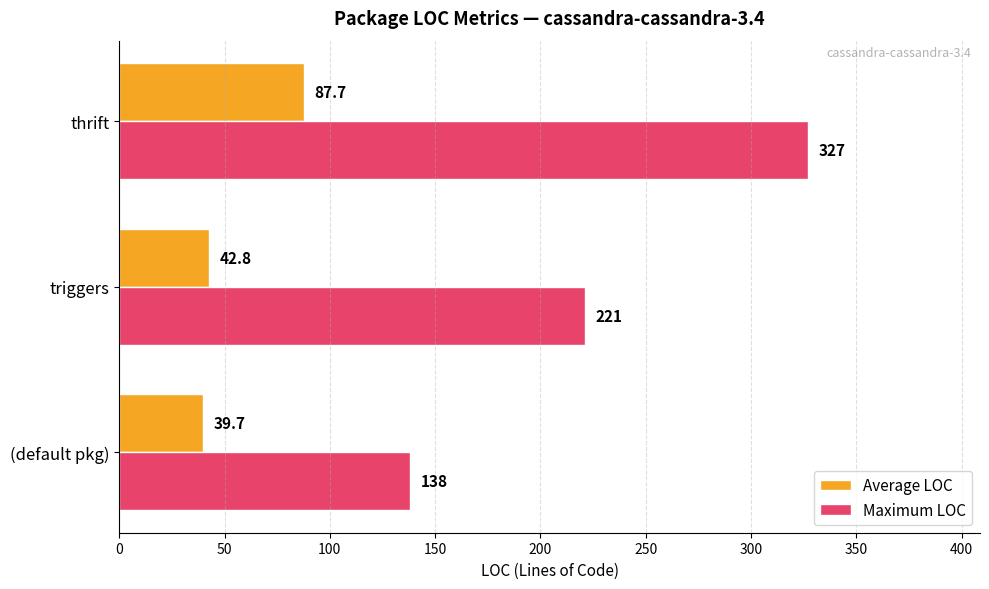

What is the highest value of the Average LOC series?

87.7